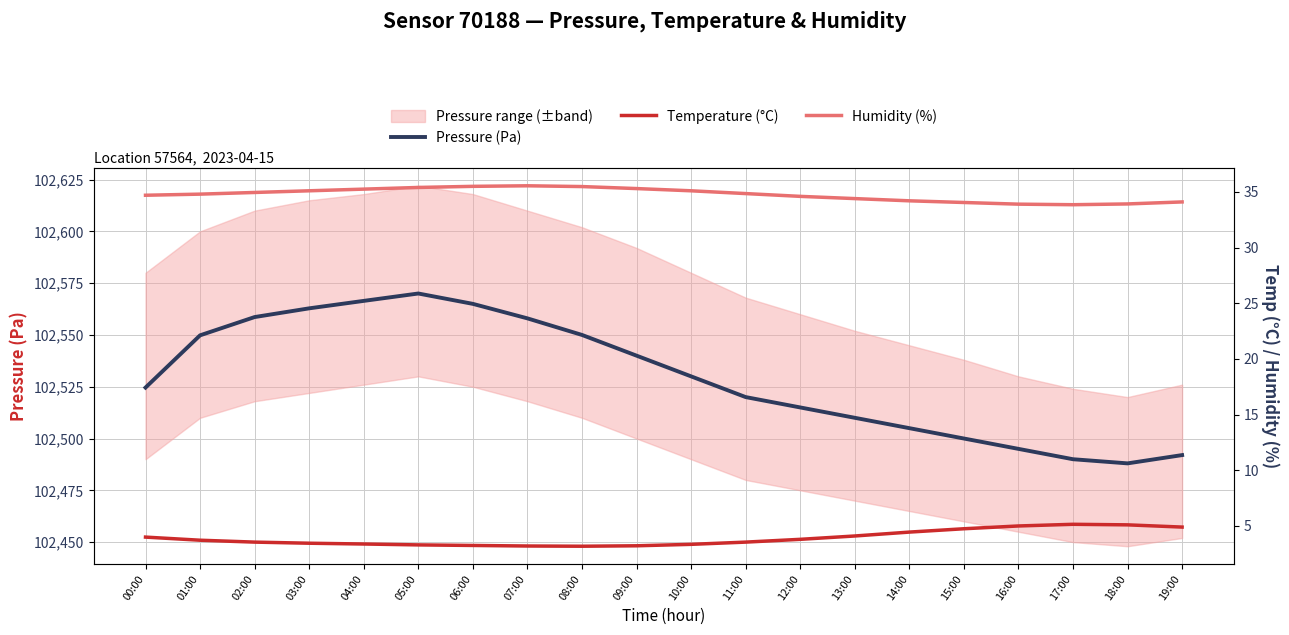

Does the chart display data point markers on the line(s)?

No